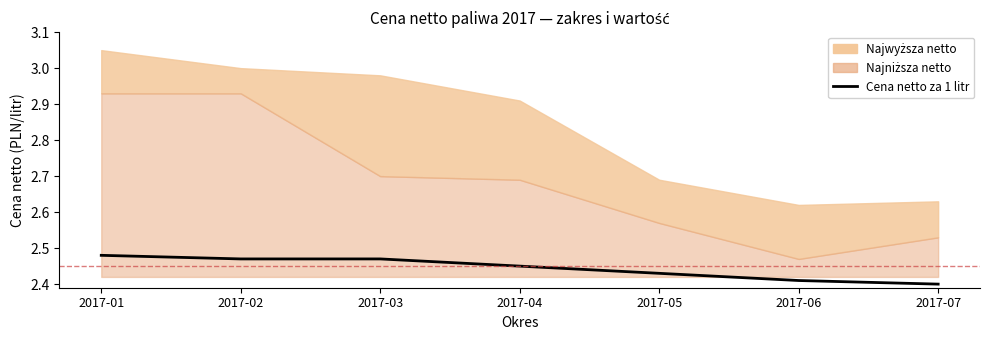

What is the sum of the values at 2017-07 and 2017-01?

4.9